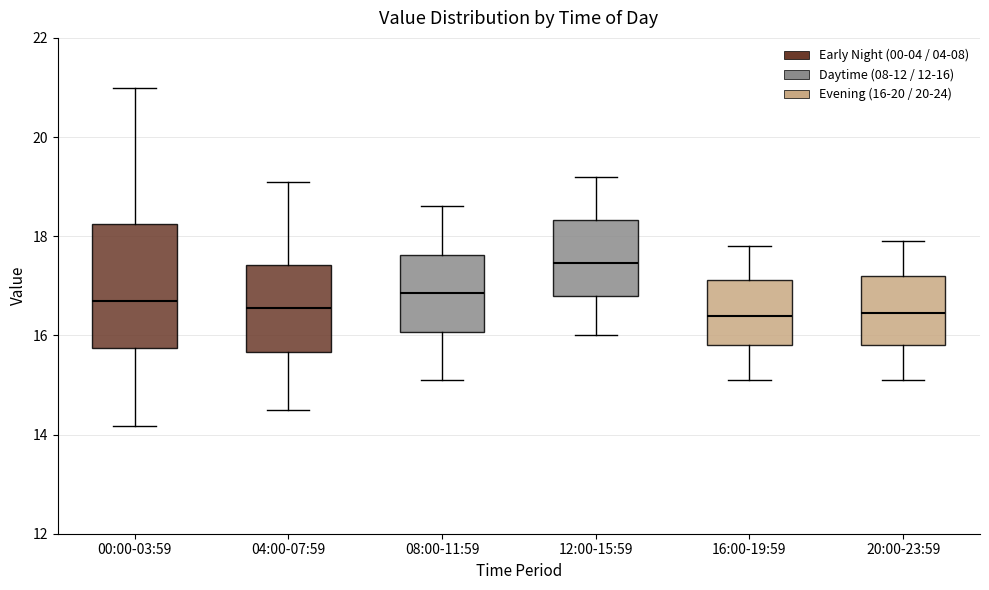

Reading left to right, transcribe this box plot: for each box, give where its median line is, the range the box spans, and where its two whiskers end, as read against the y-axis. The values are not printed on the chart, so give them approximately, as read against the axis.

00:00-03:59: median 16.8, box 15.8 to 18.2, whiskers 14.2 to 21.0
04:00-07:59: median 16.6, box 15.6 to 17.4, whiskers 14.6 to 19.2
08:00-11:59: median 16.8, box 16.0 to 17.6, whiskers 15.2 to 18.6
12:00-15:59: median 17.4, box 16.8 to 18.4, whiskers 16.0 to 19.2
16:00-19:59: median 16.4, box 15.8 to 17.2, whiskers 15.2 to 17.8
20:00-23:59: median 16.4, box 15.8 to 17.2, whiskers 15.2 to 18.0